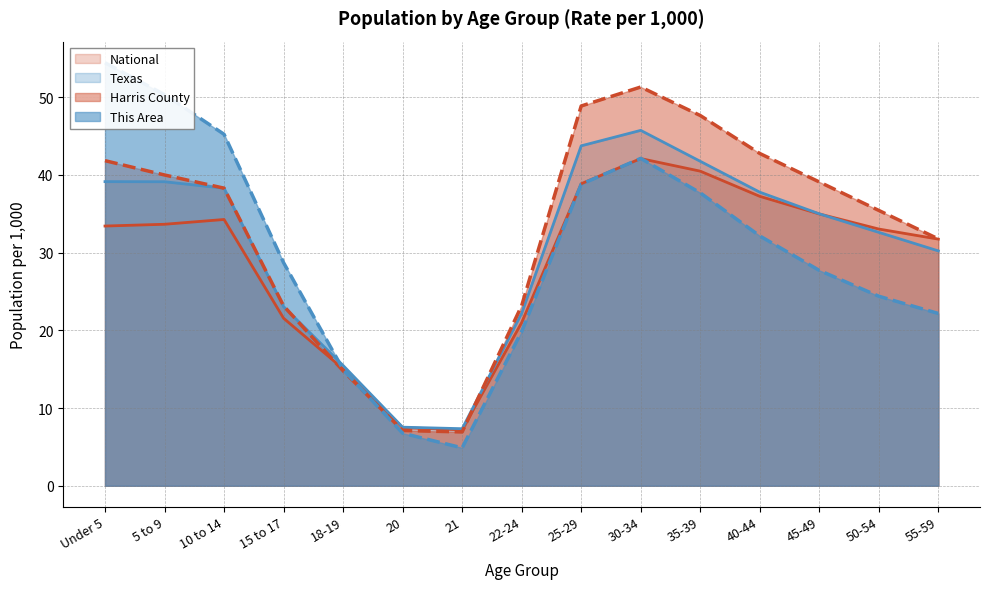

What is the highest value of the Harris County series?

51.3